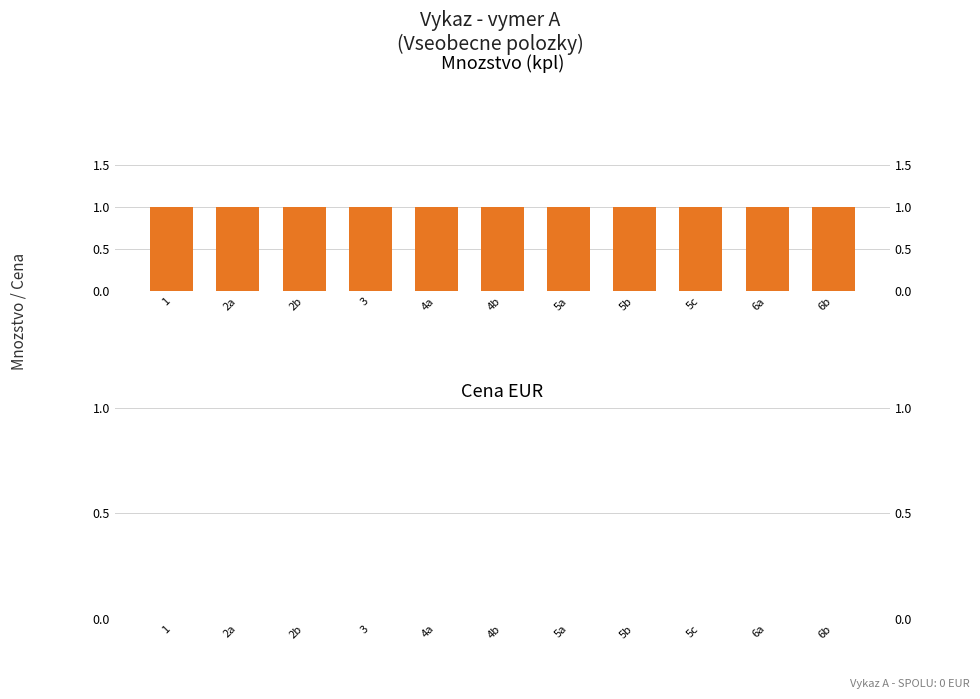

Reading left to right, extract all data points from this chart.

Mnozstvo (kpl): 1	1	1	1	1	1	1	1	1	1	1
Cena EUR: 0	0	0	0	0	0	0	0	0	0	0